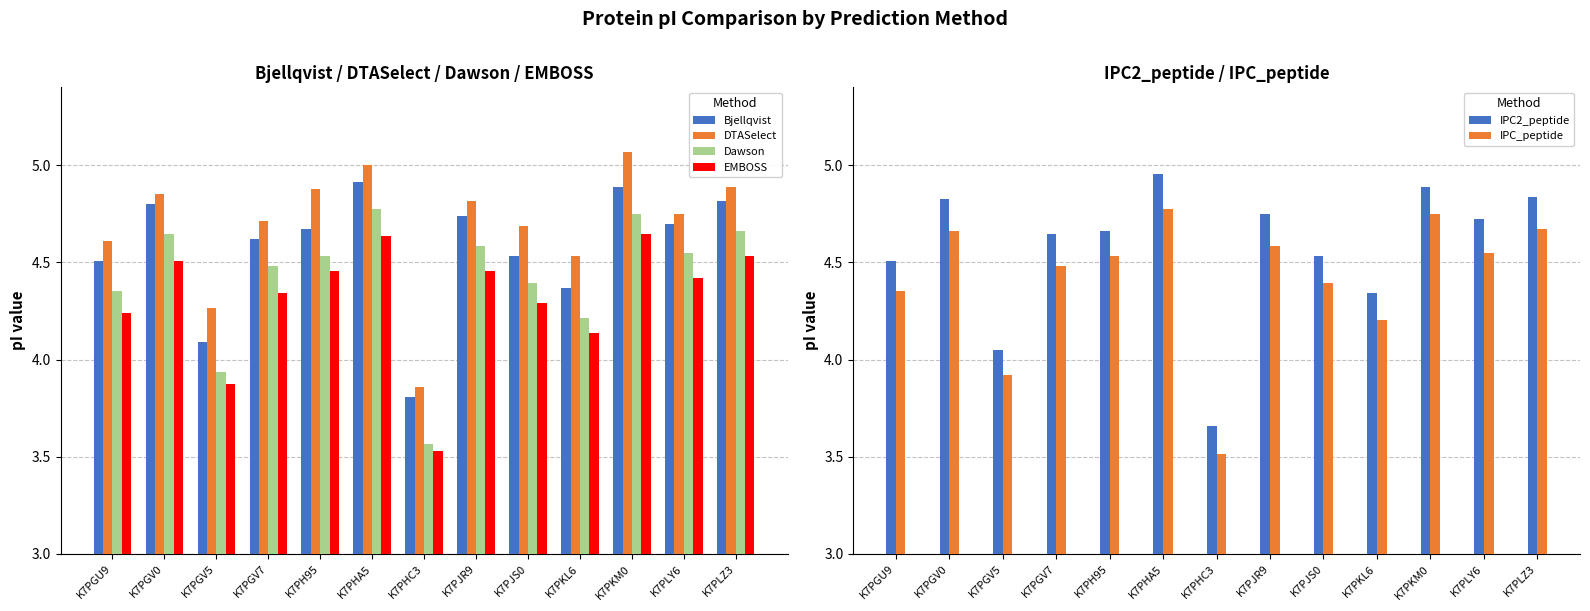

The IPC2_peptide series shows 4.3 at K7PKL6. True or false?

True